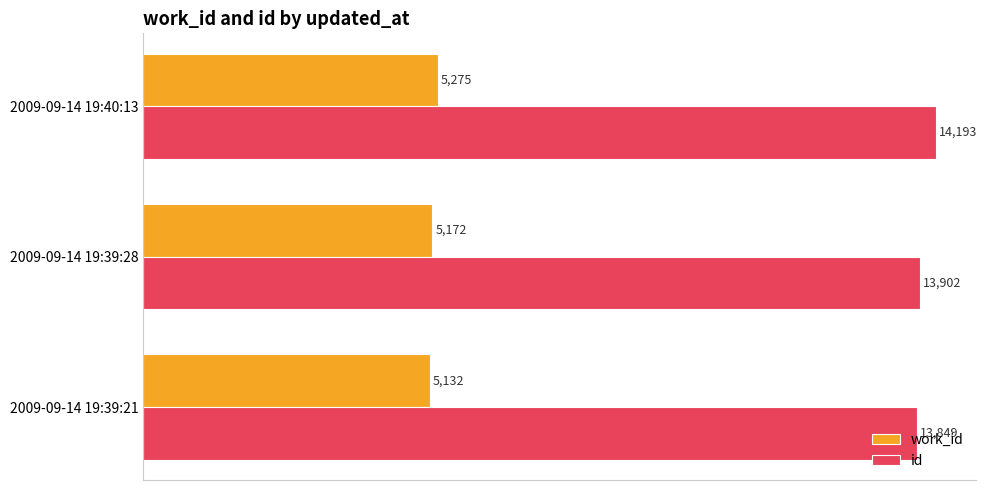

How many distinct data groups are displayed?

2